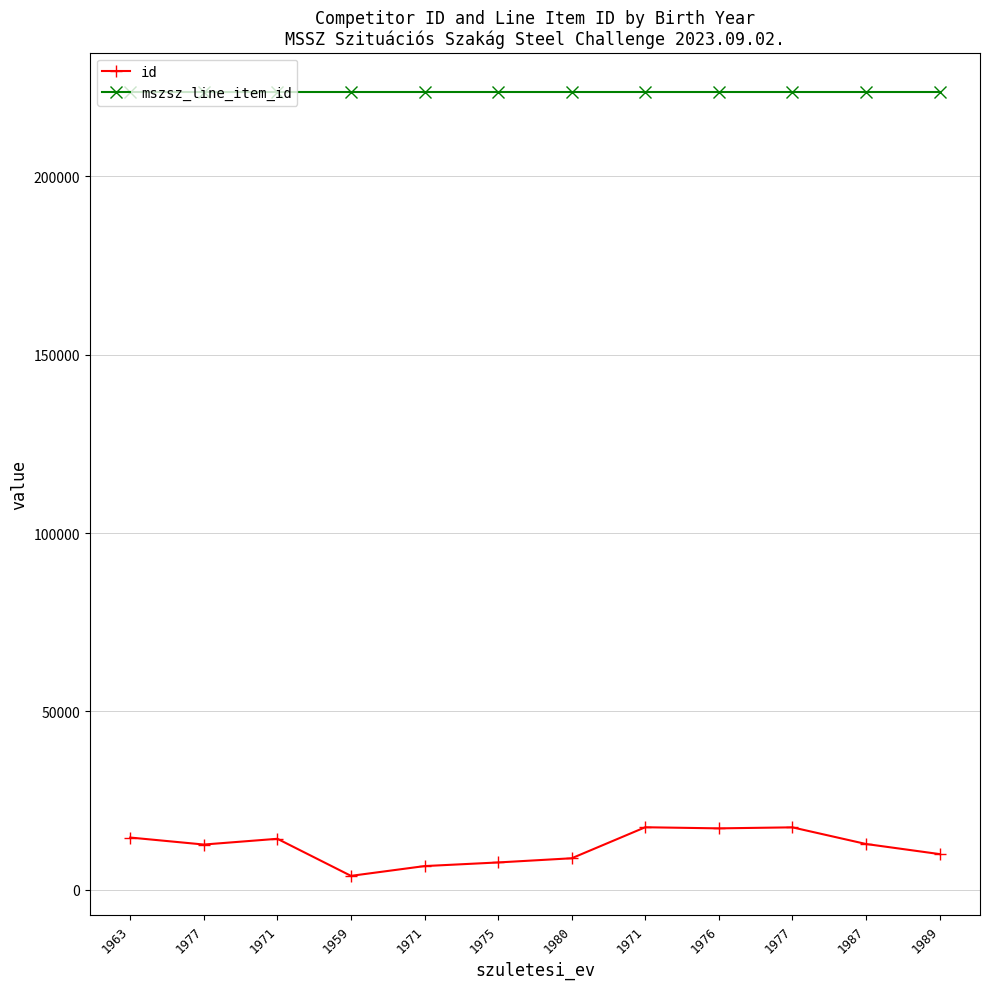

What is the sum of the mszsz_line_item_id values at 1971 and 1971?

447250